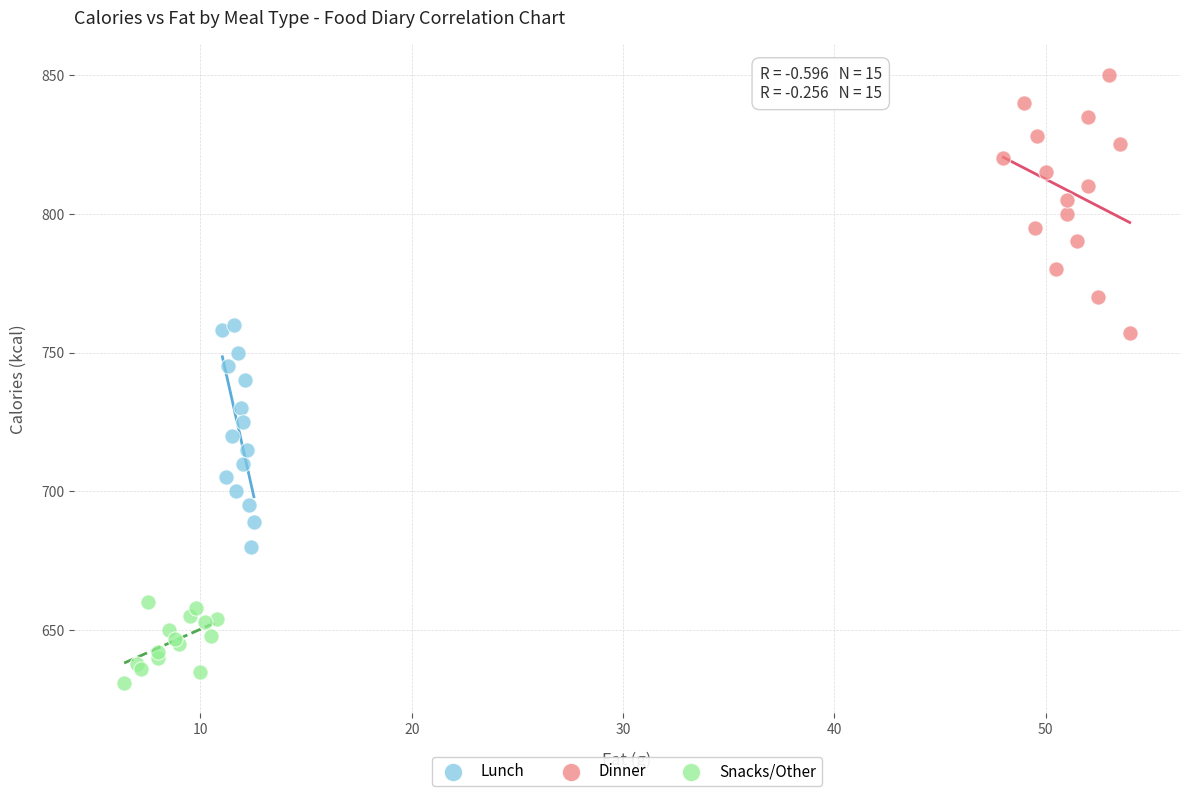

Which series reaches the maximum Y coordinate?

Dinner